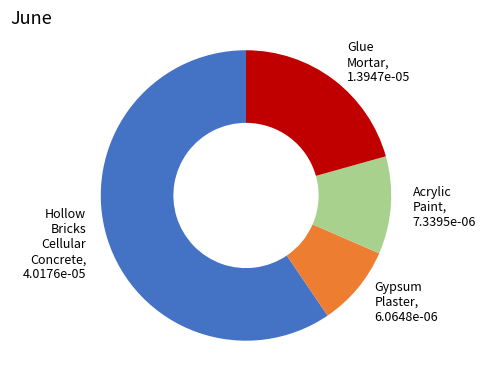

Does any single category account for the majority?

Yes